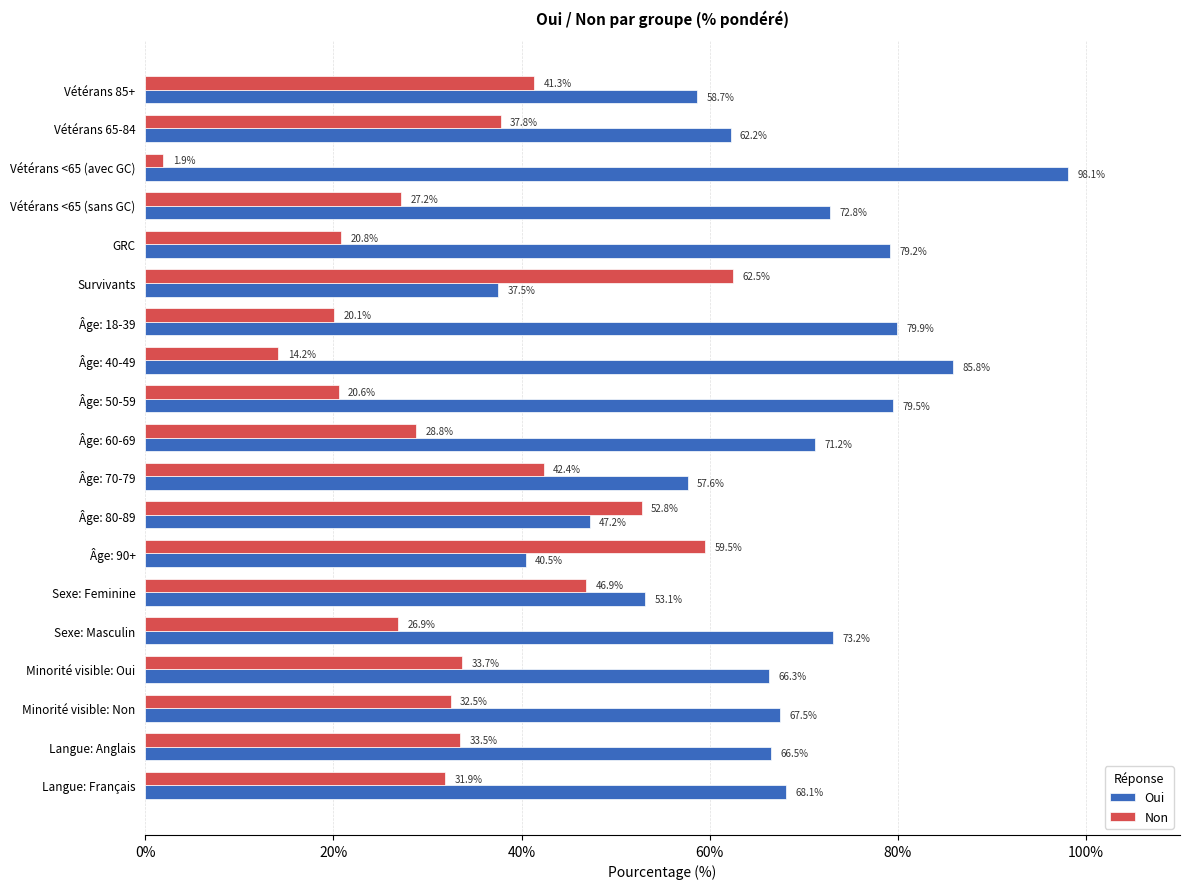

How many values in the Oui series are below 67?

9